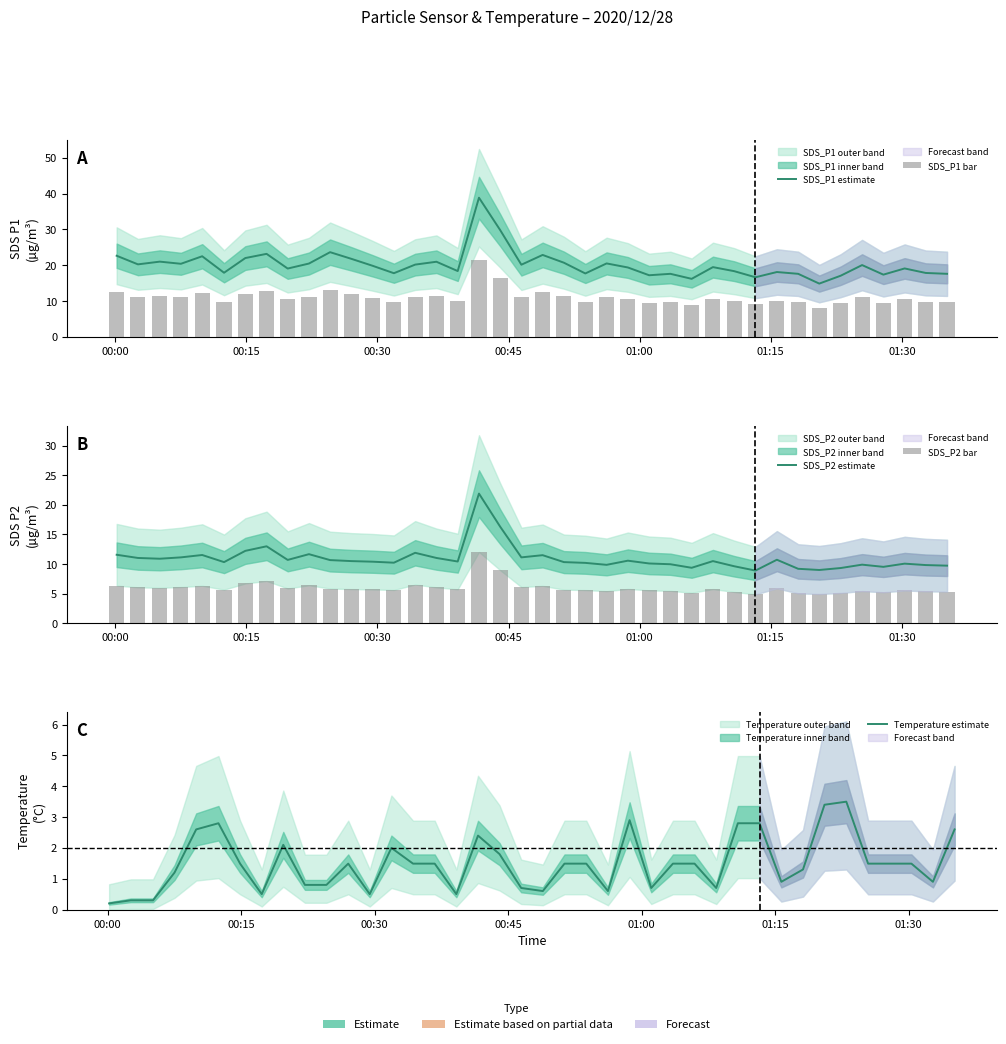

At how many categories does at least one series exceed 35?

1